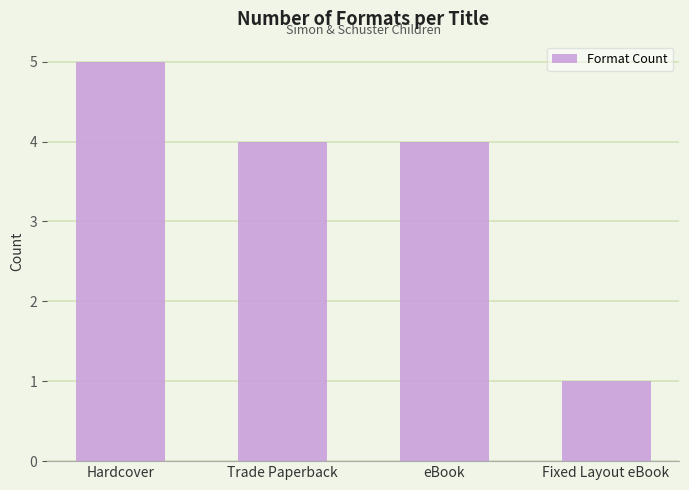

Which category has the highest value across all series?

Hardcover